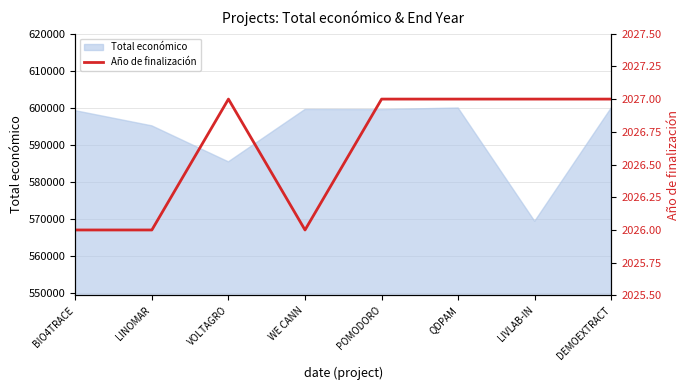

Count the values in the range 2026 to 2027.

8